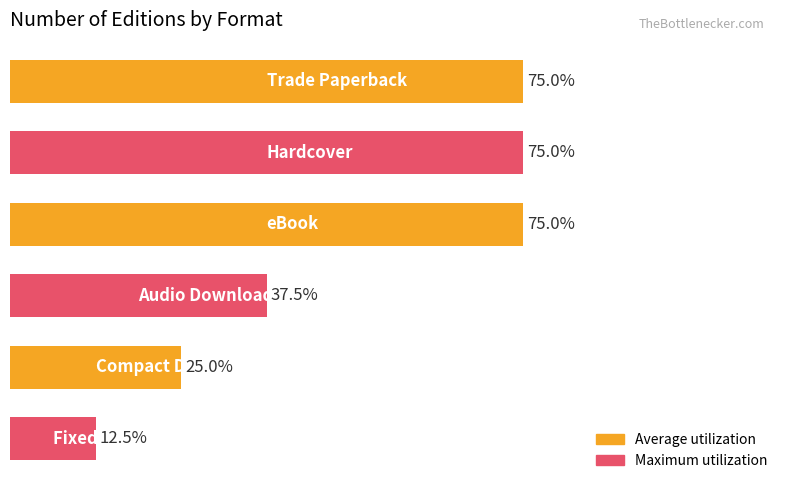

Are the bars horizontal?

Yes